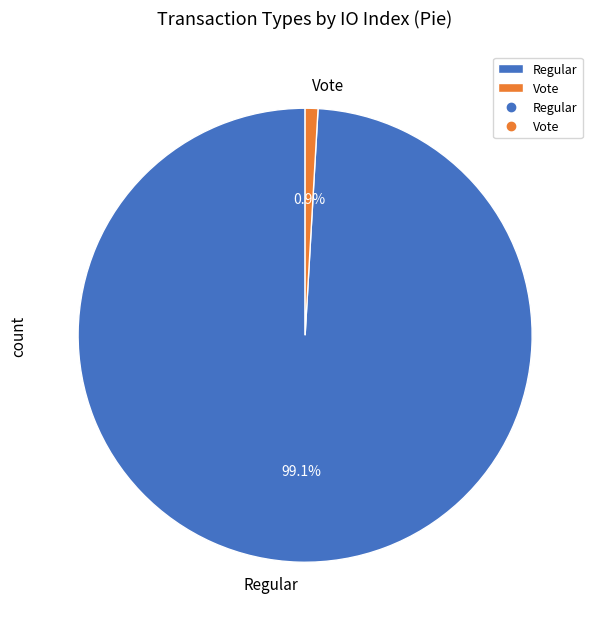

How many slices are in this pie chart?

2